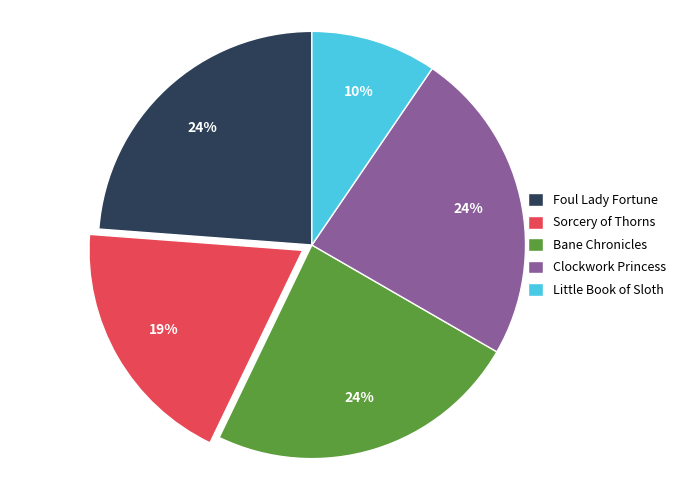

How many slices are in this pie chart?

5